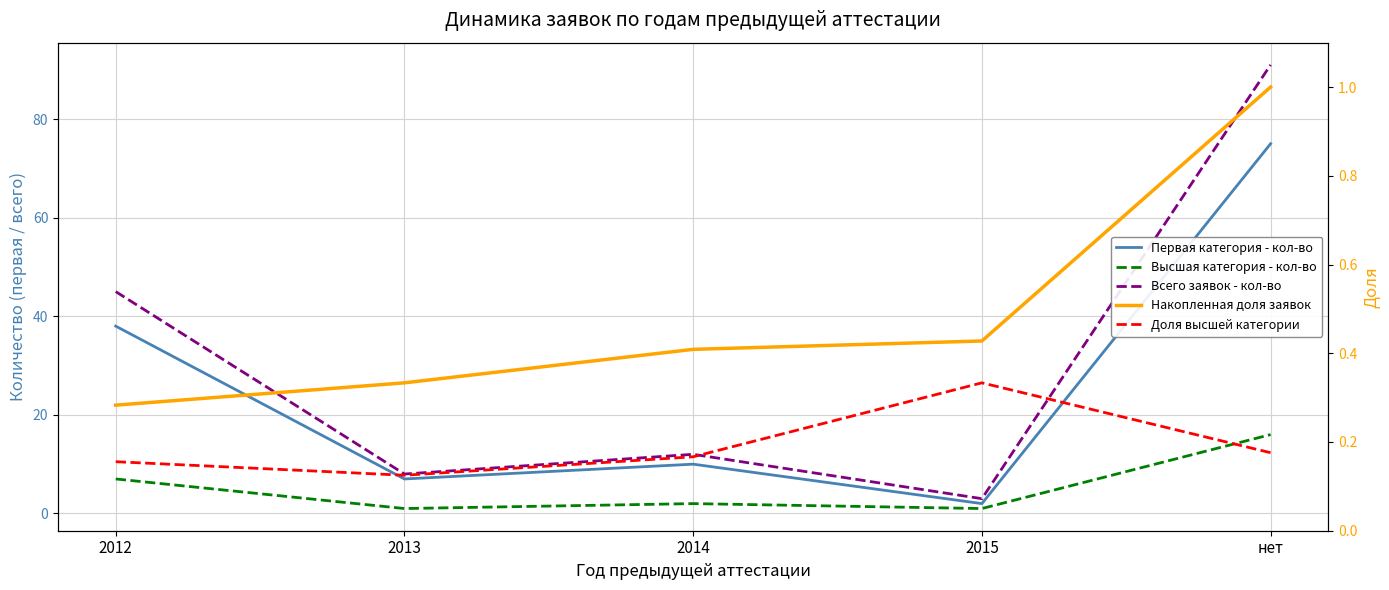

What value does the Первая категория - кол-во series have at 2014?

10.0